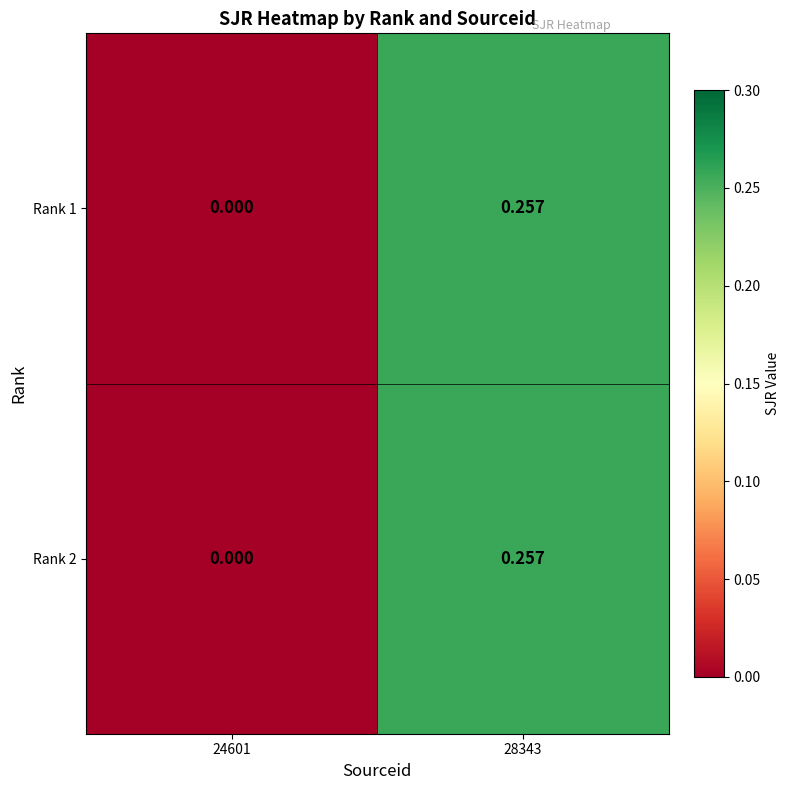

Reading right to left, what are all the values shown in this chart?

Rank 1: 28343=0.3	24601=0.0
Rank 2: 28343=0.3	24601=0.0